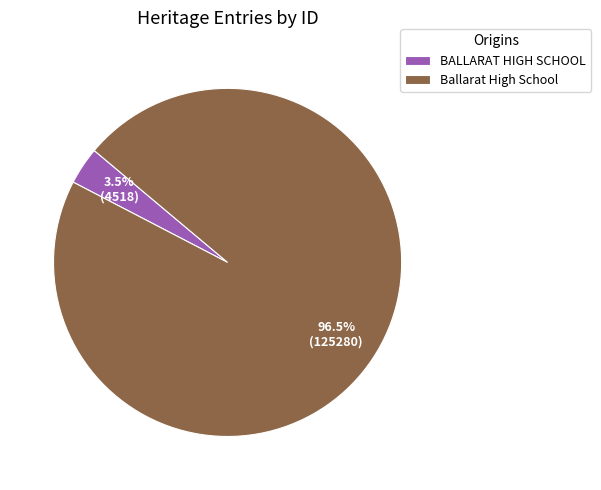

Does BALLARAT HIGH SCHOOL represent more than half of the total?

No